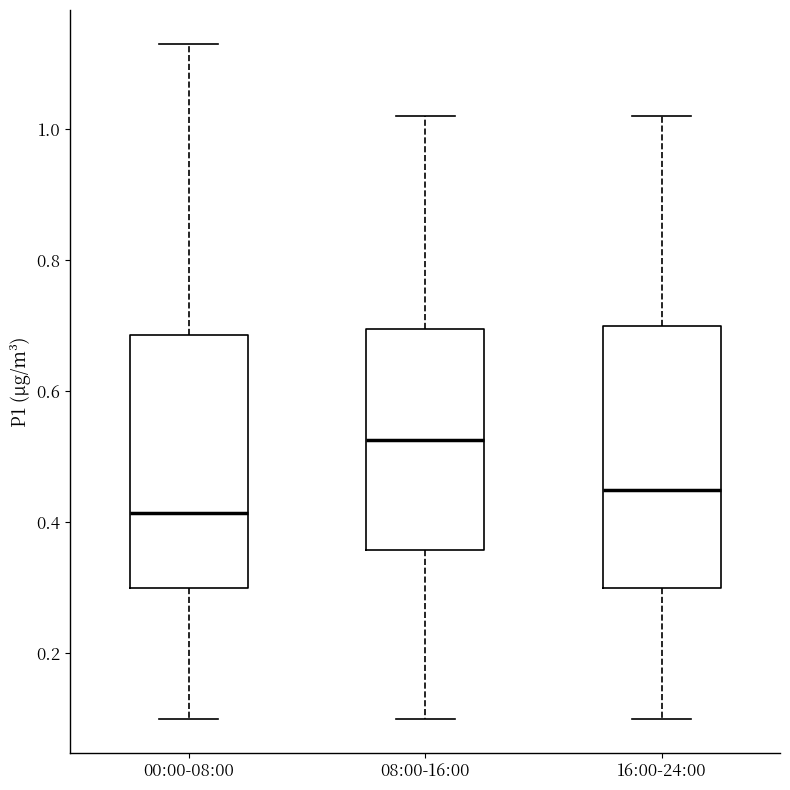

Where is the upper edge of the box for 16:00-24:00 on the y-axis? The values are not printed on the chart, so give them approximately, as read against the axis.

0.70